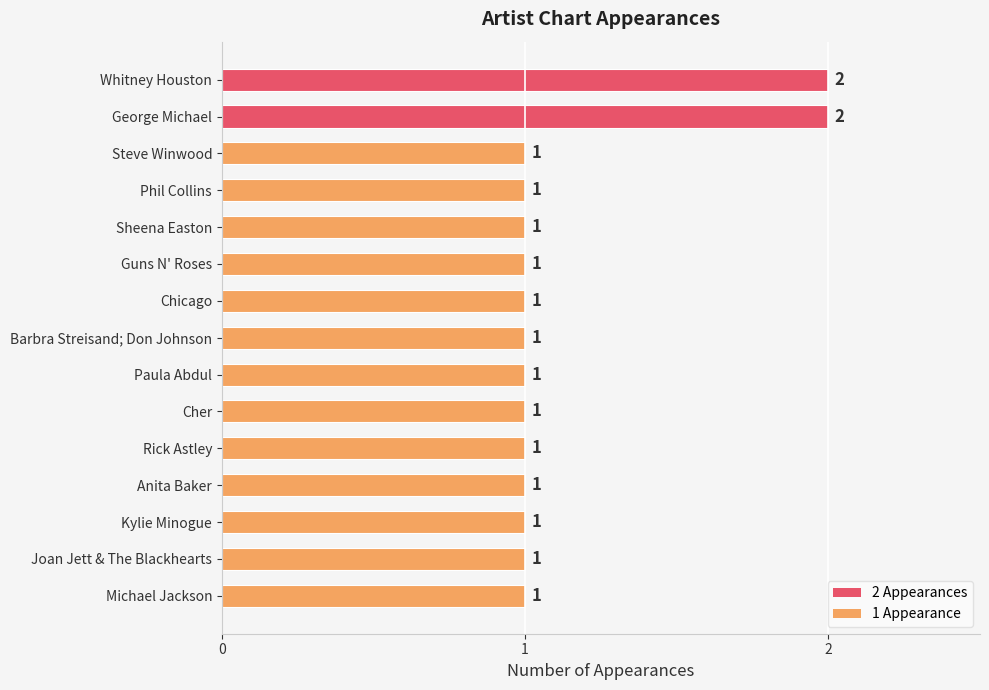

Reading top to bottom, transcribe all the data shown in this chart.

Whitney Houston=2	George Michael=2	Steve Winwood=1	Phil Collins=1	Sheena Easton=1	Guns N' Roses=1	Chicago=1	Barbra Streisand; Don Johnson=1	Paula Abdul=1	Cher=1	Rick Astley=1	Anita Baker=1	Kylie Minogue=1	Joan Jett & The Blackhearts=1	Michael Jackson=1